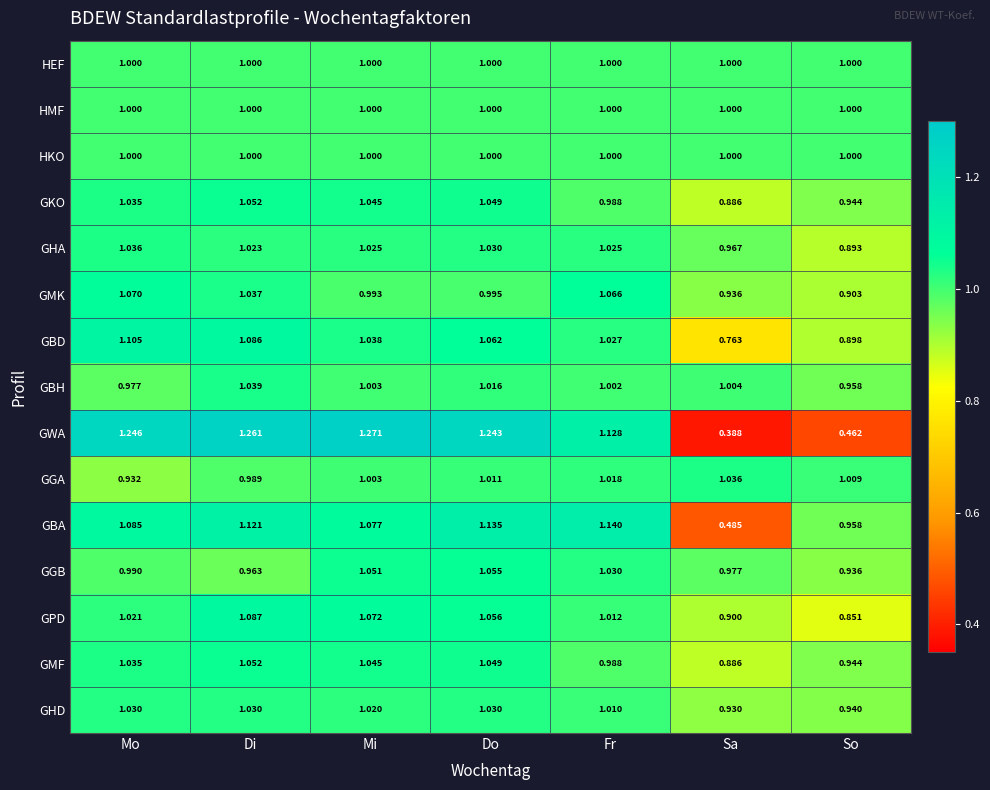

Between Mo and Di, which series saw the biggest shift?

GPD